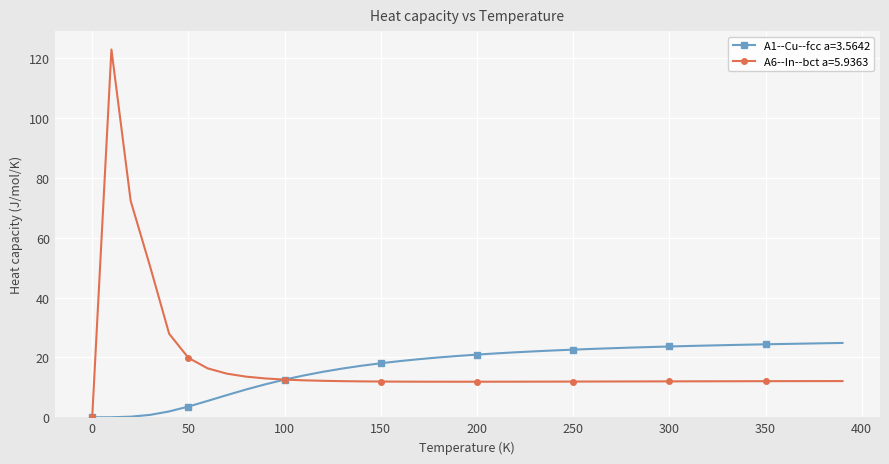

What is the greatest value displayed?

122.8